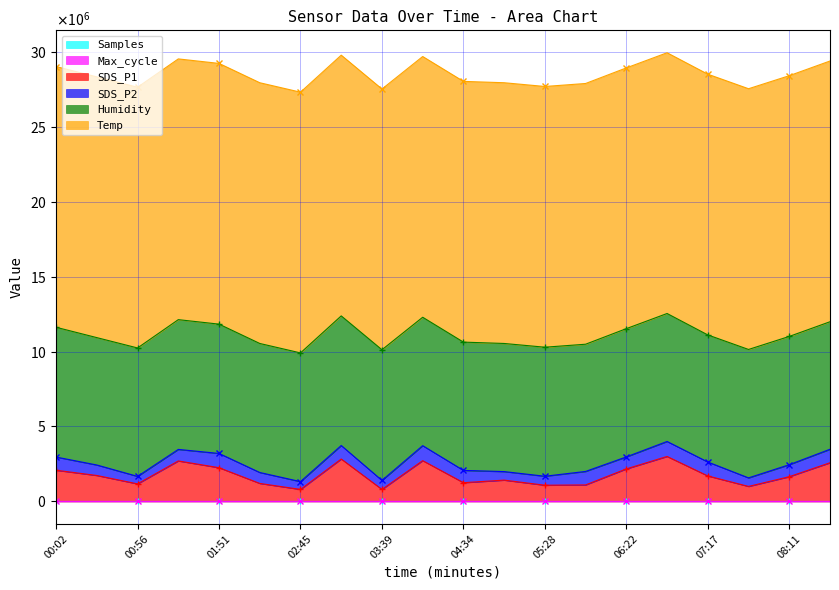

True or false: Max_cycle and Samples intersect in this chart.

False